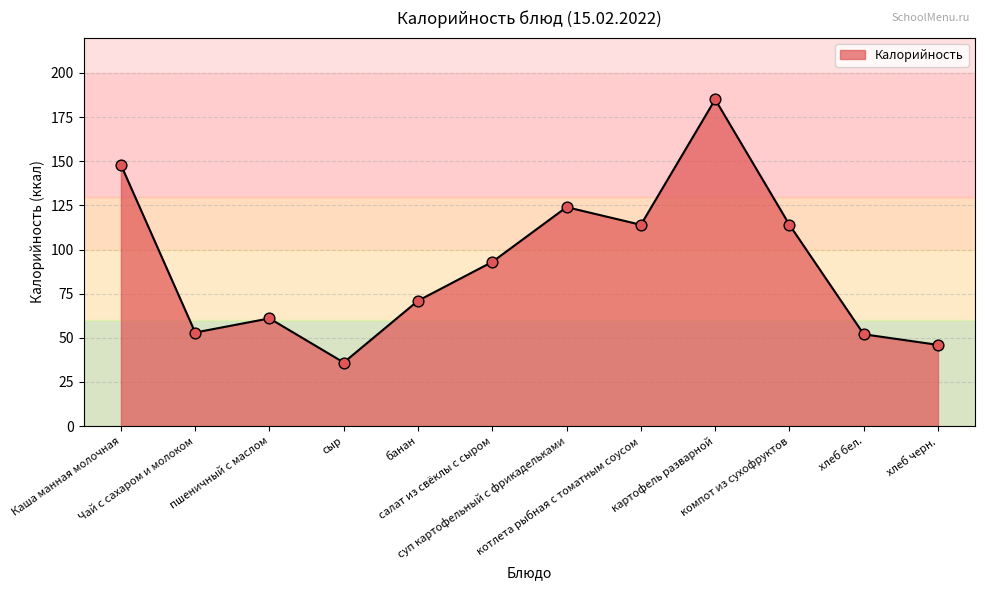

What is the ratio of the value at суп картофельный с фрикадельками to the value at хлеб бел.?

2.4